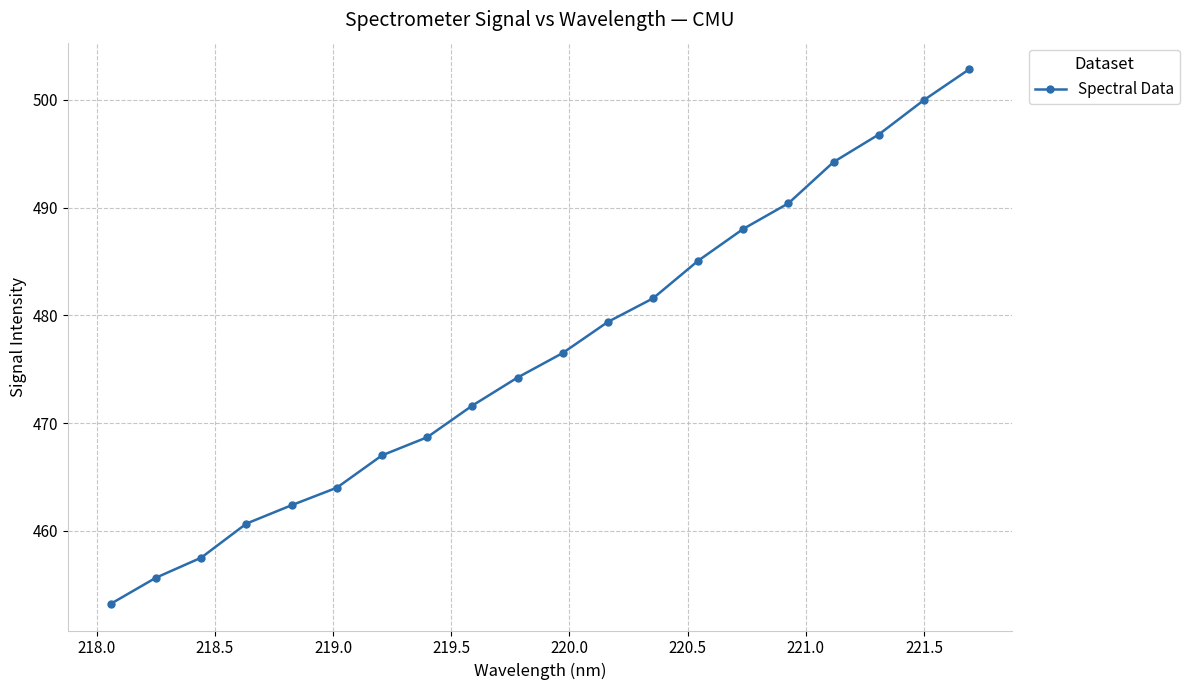

True or false: there are more than 2 points higher than both neighbors.

False